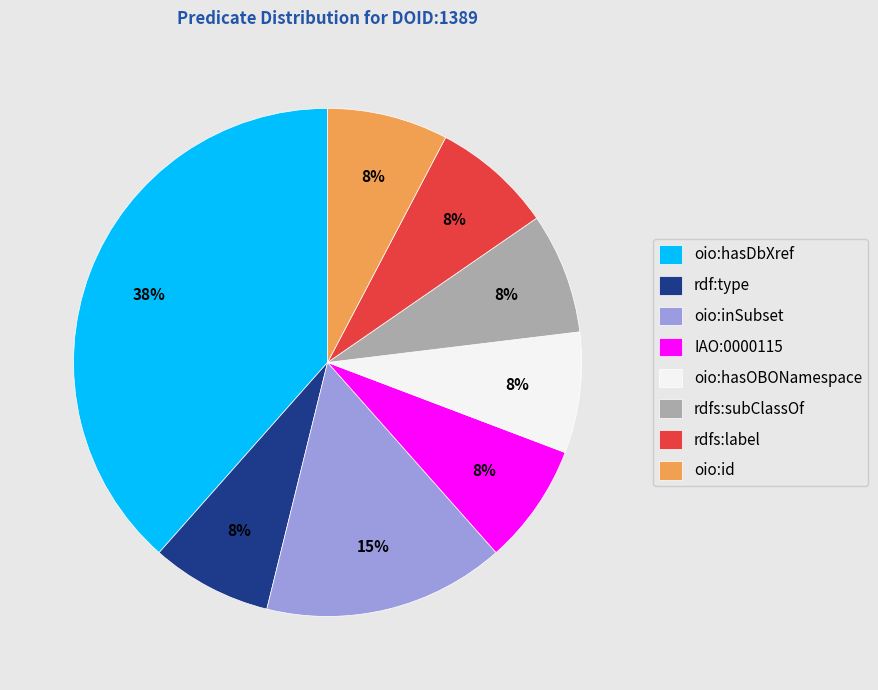

Does any single category account for the majority?

No